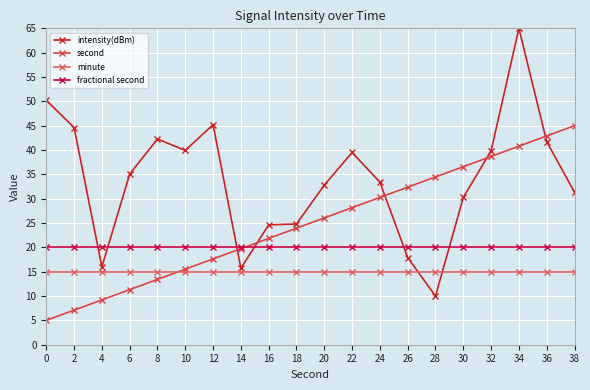

What is the sum of all second values?

500.0